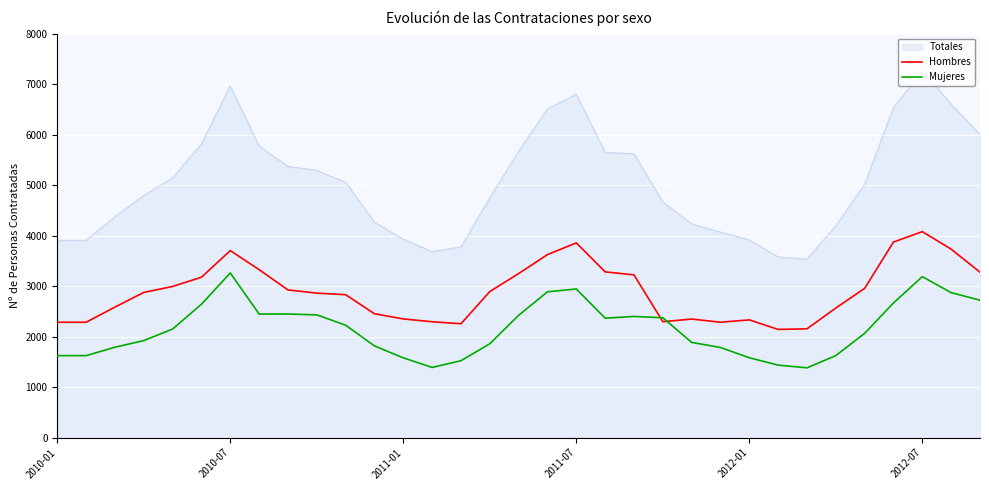

Which series has the largest total across all categories?

Totales